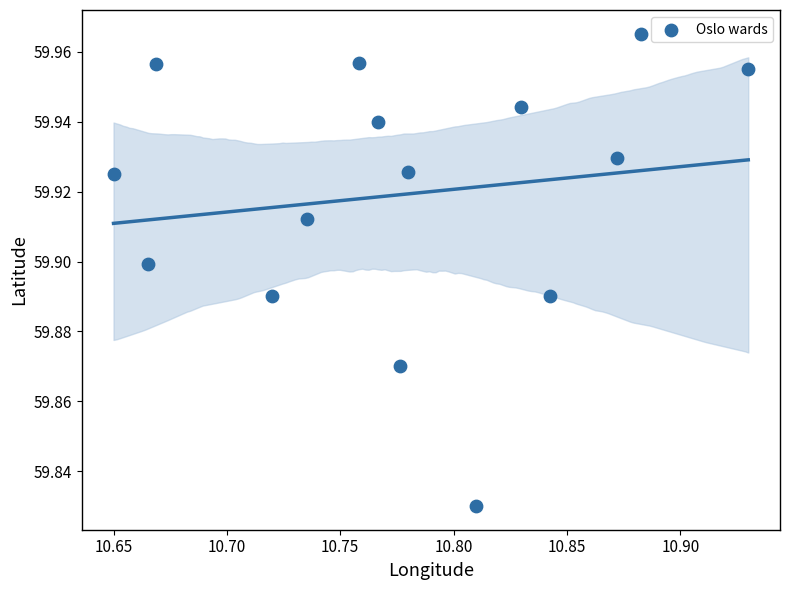

What is the range of X values (max minus min)?

0.3